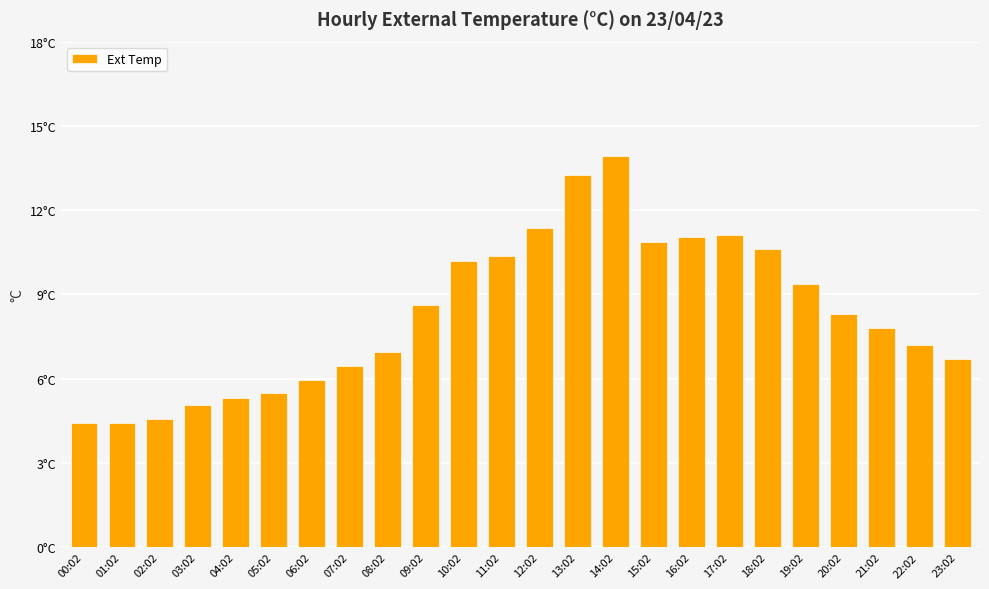

What is the greatest value displayed?

13.9